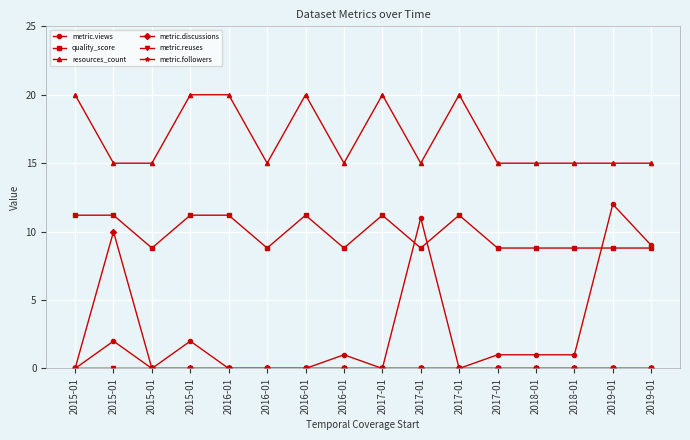

Is the value of metric.views at 2017-01 greater than the value of metric.discussions at 2018-01?

No